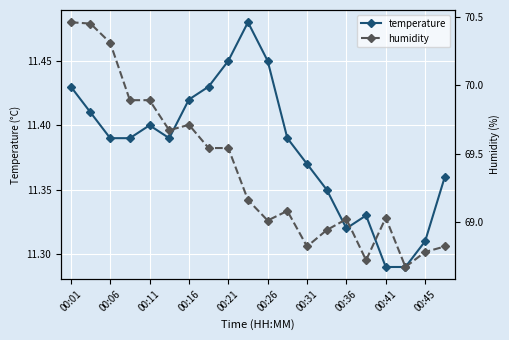

What are all the series names shown in the legend?

temperature, humidity